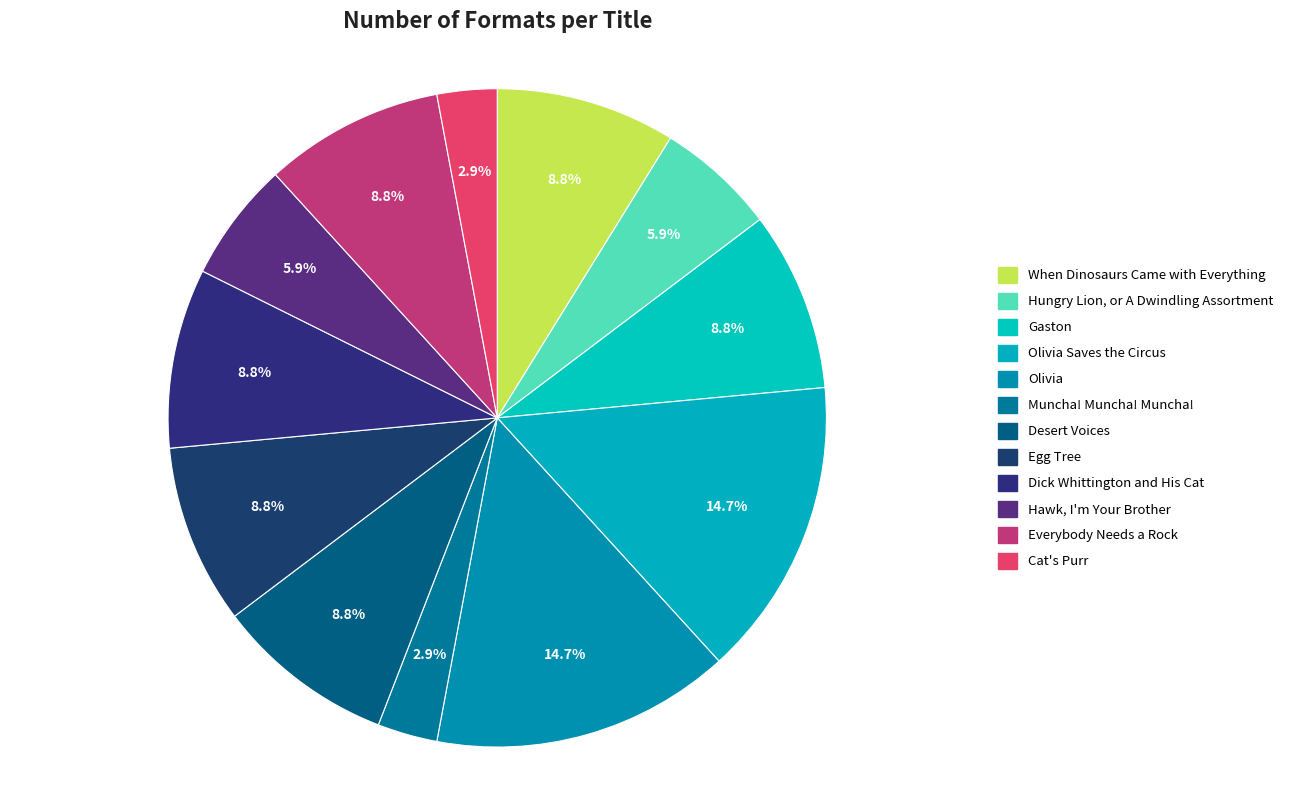

Which slice is the smallest?

Muncha! Muncha! Muncha!